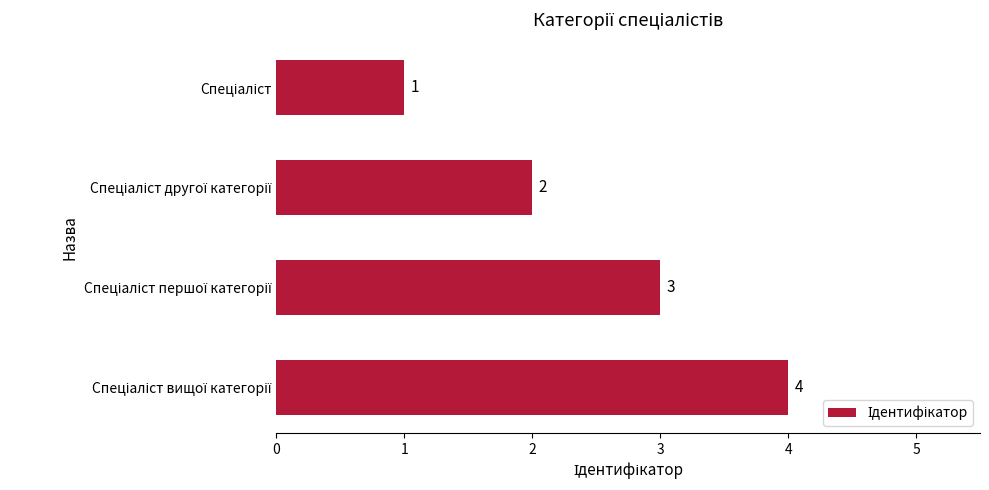

How many series are shown in this chart?

1